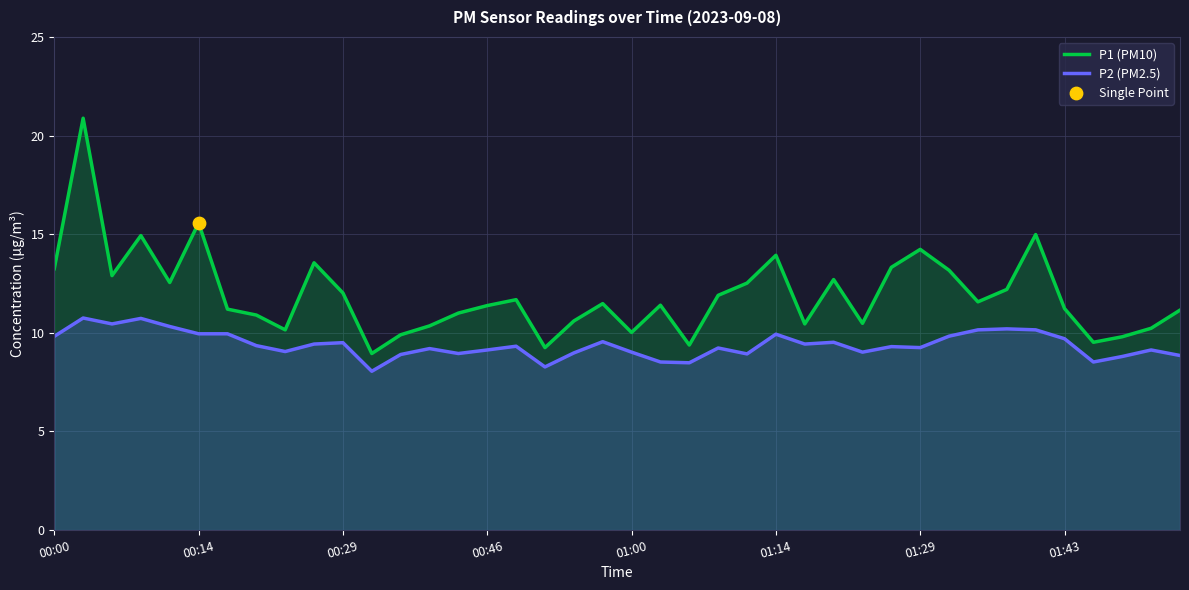

True or false: P2 (PM2.5) and P1 (PM10) cross at least once.

False